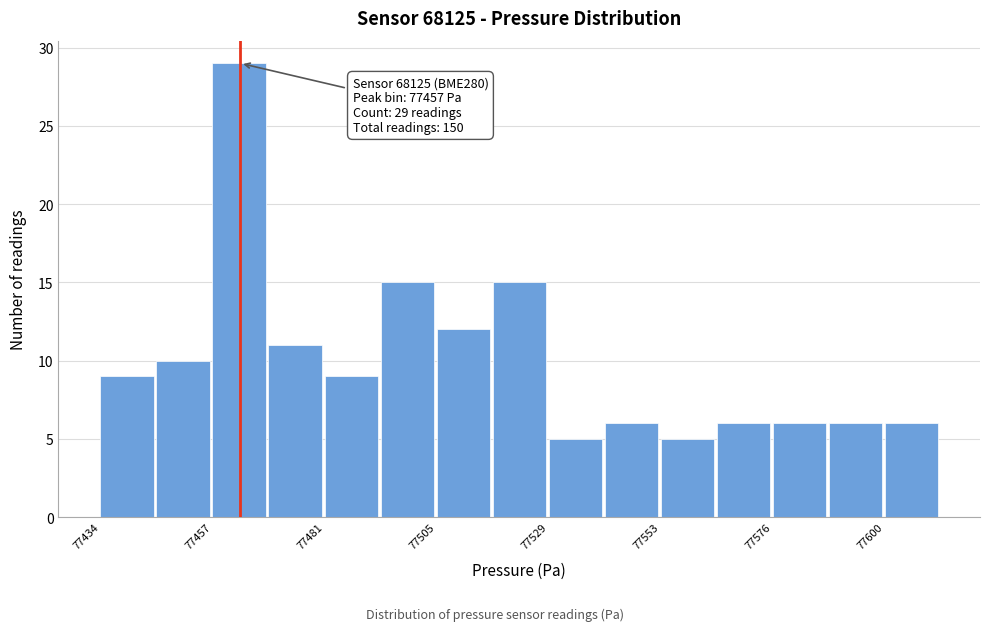

Around what value on the x-axis is the tallest bar? Give the approximate position of its centre, as read against the axis.

77465